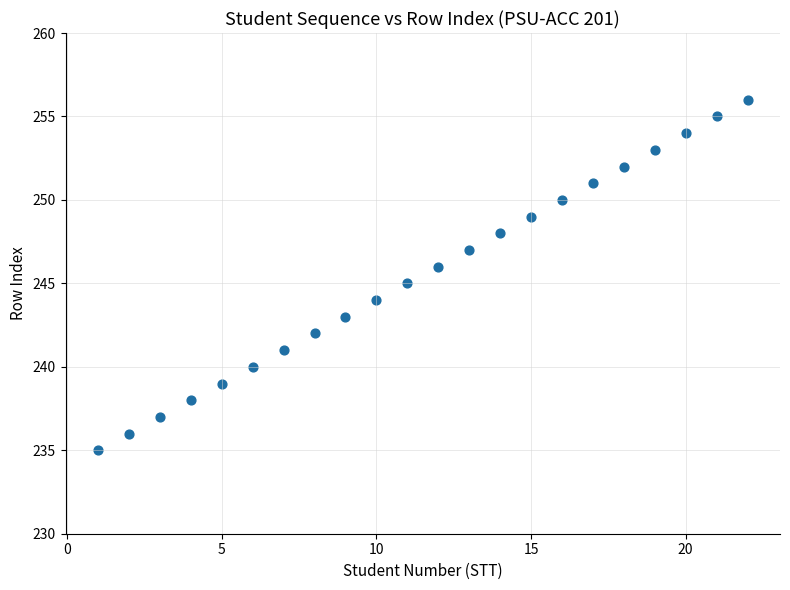

What is the range of Y values (max minus min)?

21